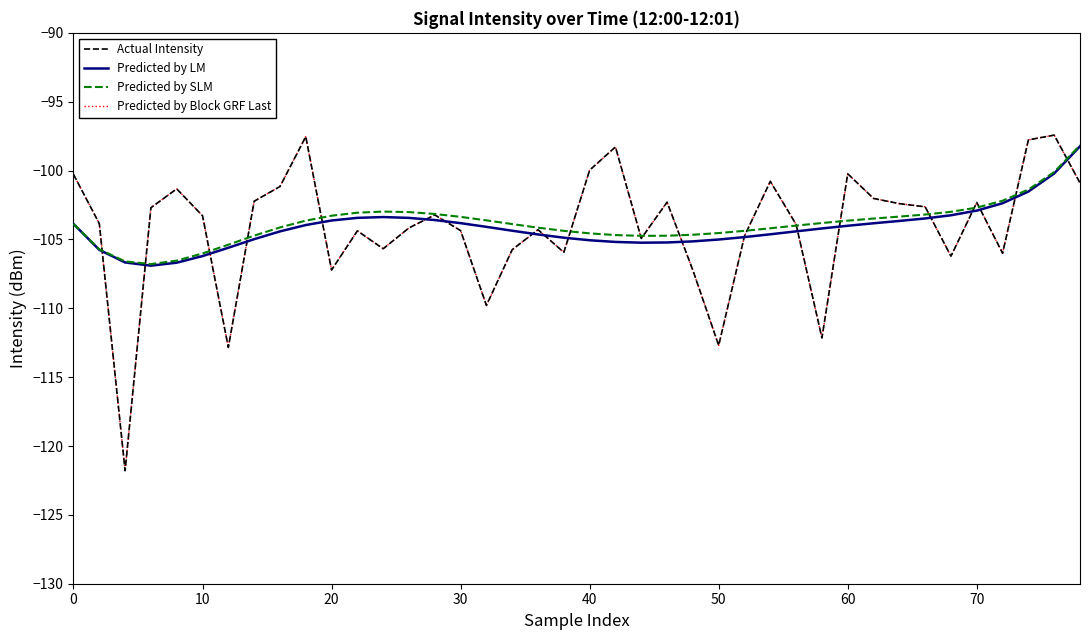

Does the chart display data point markers on the line(s)?

No